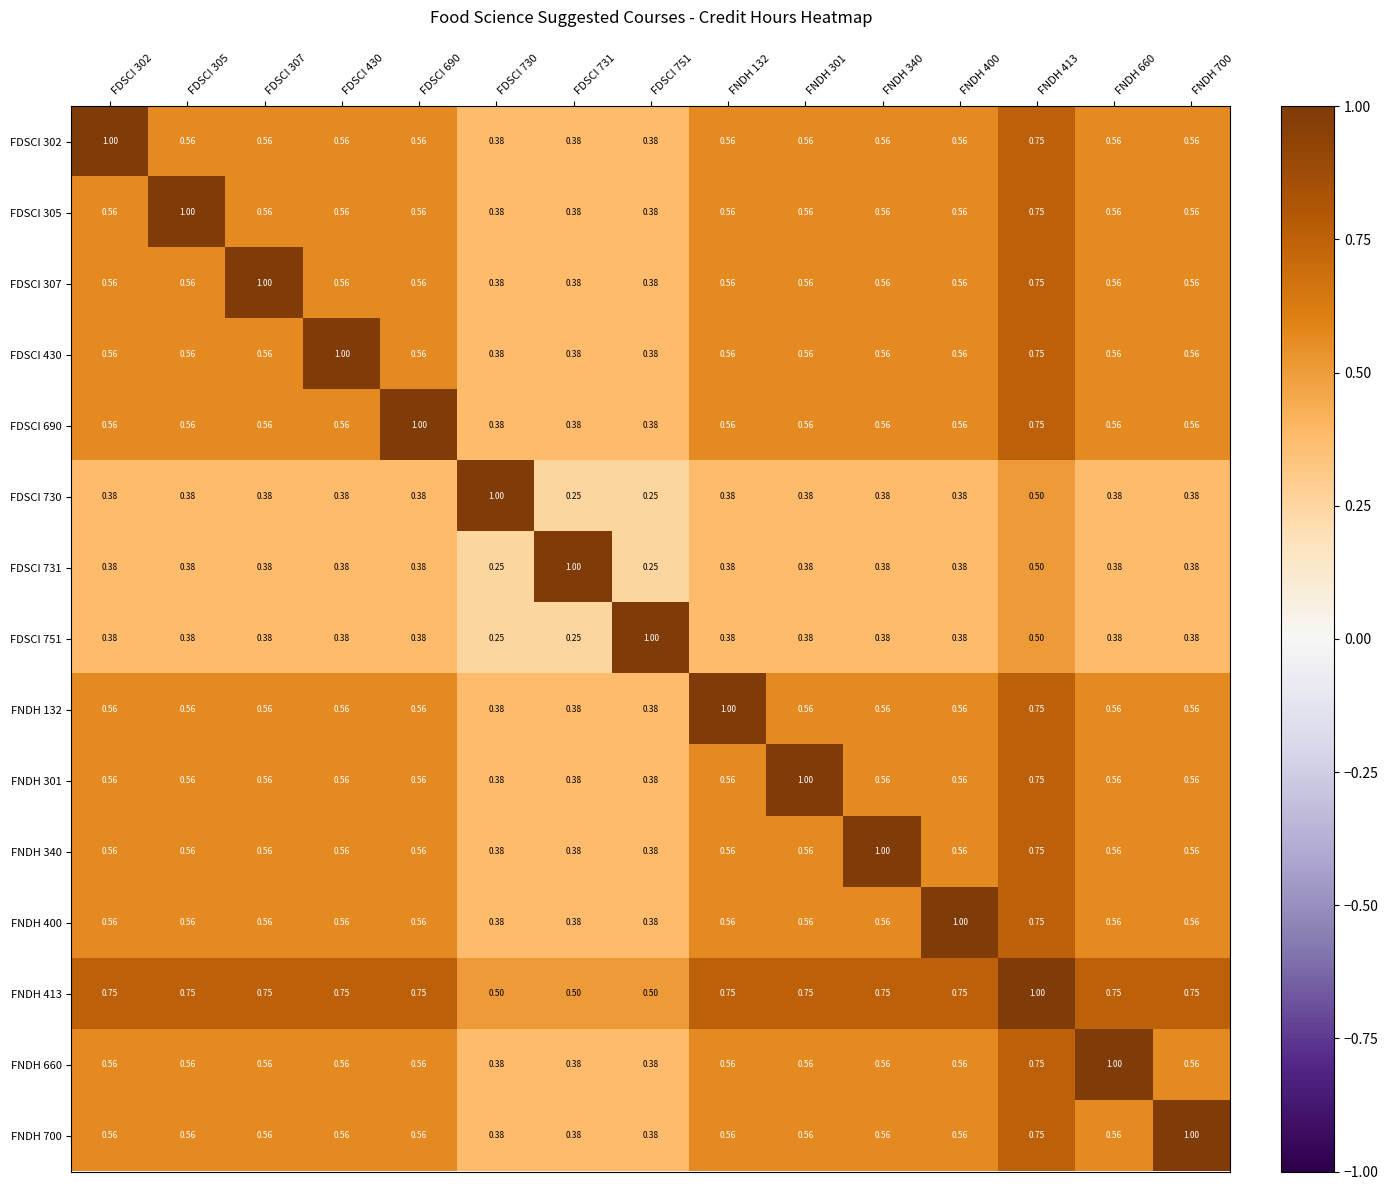

Is the value of FDSCI 302 at FNDH 413 greater than the value of FDSCI 307 at FNDH 301?

Yes